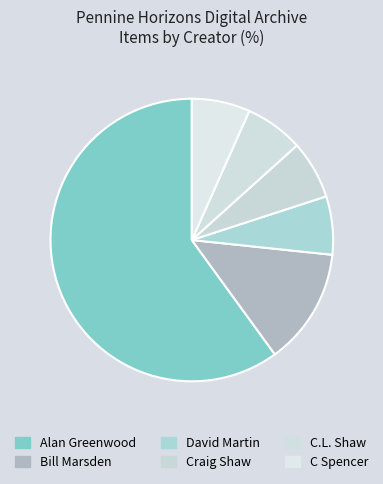

Between C Spencer and Alan Greenwood, which is larger?

Alan Greenwood